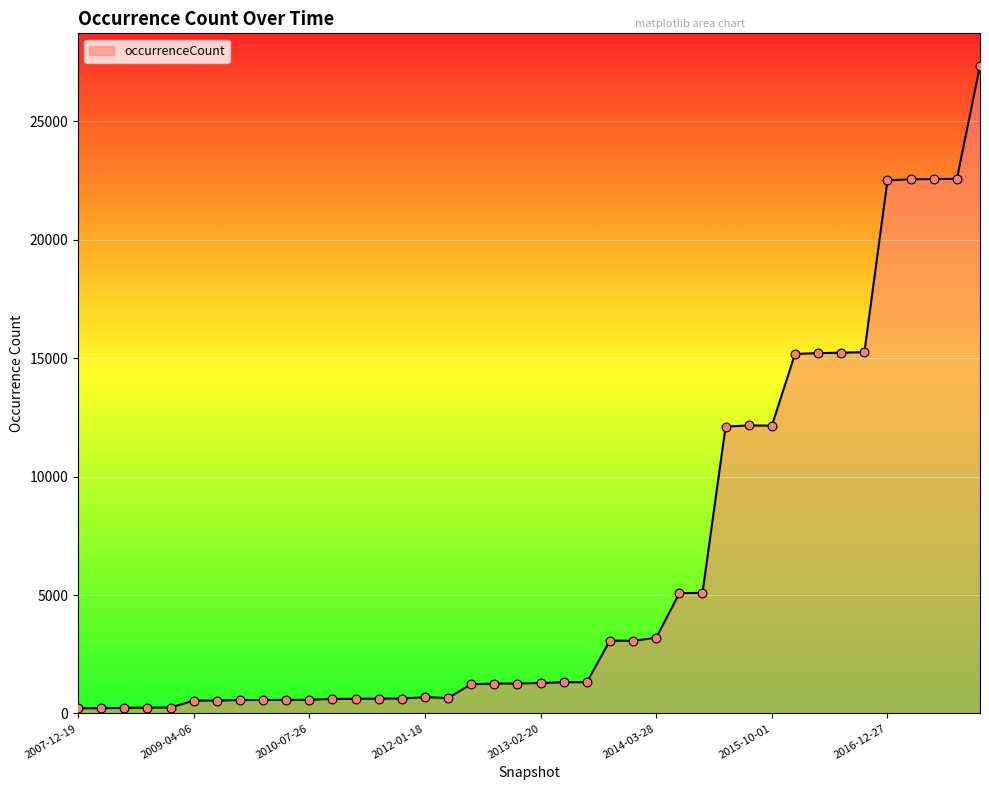

What is the difference between the maximum and minimum values?

27133